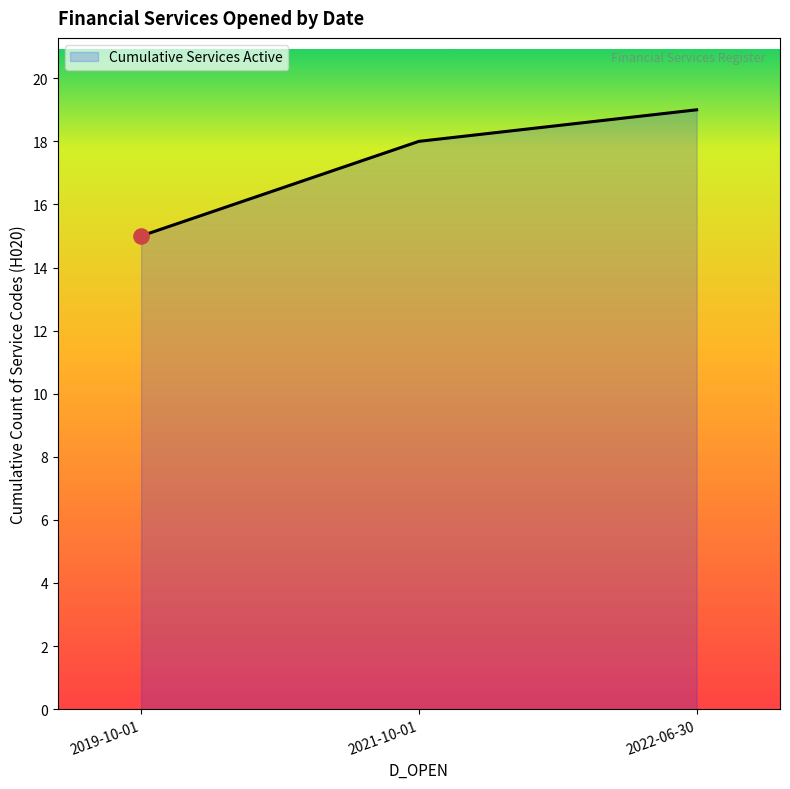

Which has a higher value, 2022-06-30 or 2021-10-01?

2022-06-30